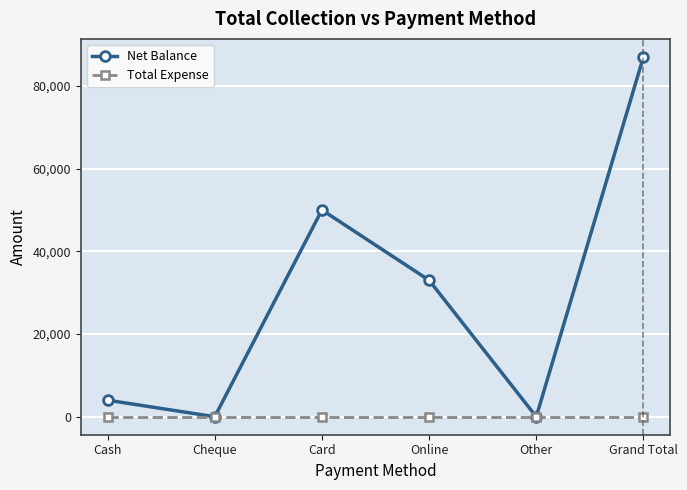

Is it true that Net Balance equals -28348 at Other?

False